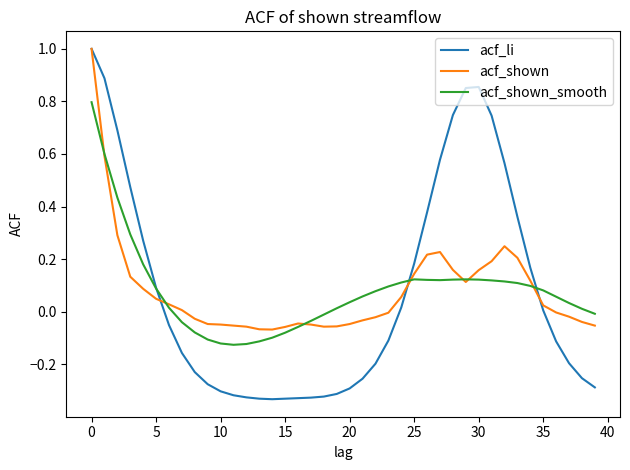

Which series has the widest spread of values?

acf_li